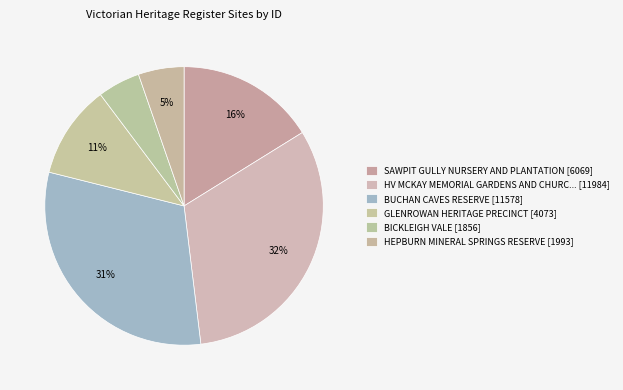

Count the number of slices in the pie.

6